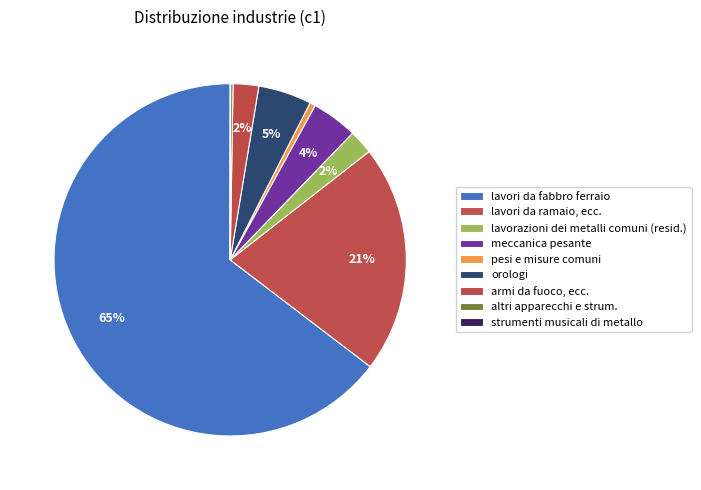

To the nearest percent, what portion does orologi represent?

5%